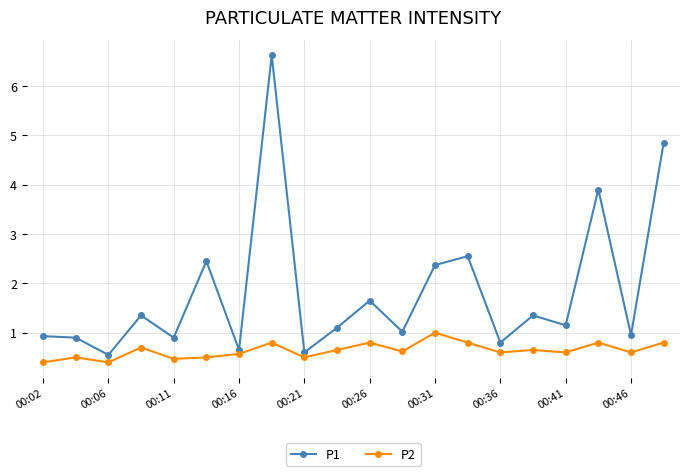

What is the value of the P2 point at the 3rd from the left?

0.4